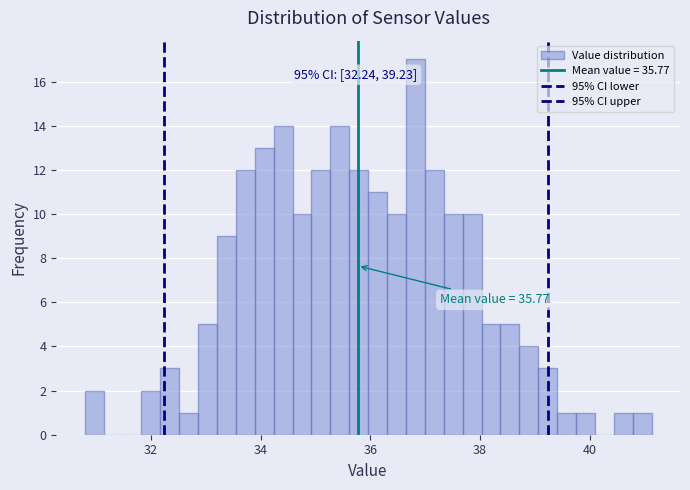

Around what value on the x-axis is the tallest bar? Give the approximate position of its centre, as read against the axis.

36.8